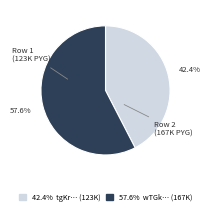

To the nearest percent, what is the difference between the largest and smallest slice percentages?

15%